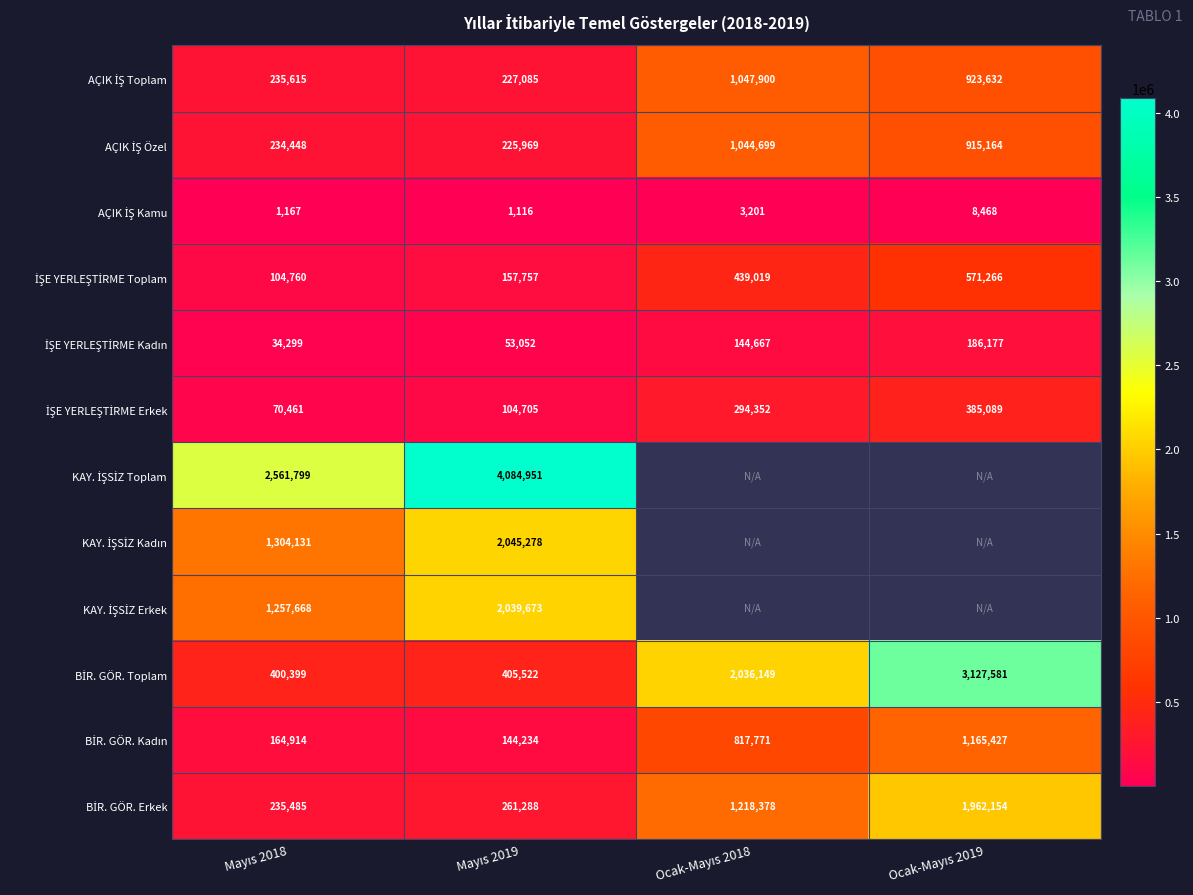

Which category has the lowest value across all series?

Mayıs 2019